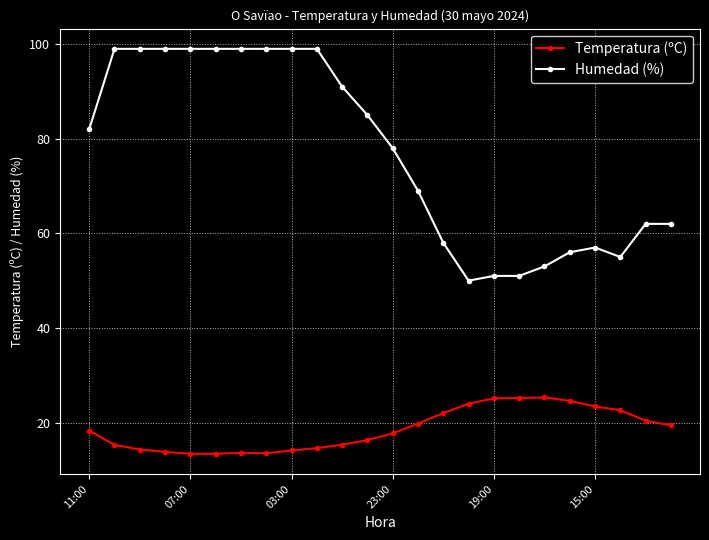

What is the highest value of the Temperatura (ºC) series?

25.3